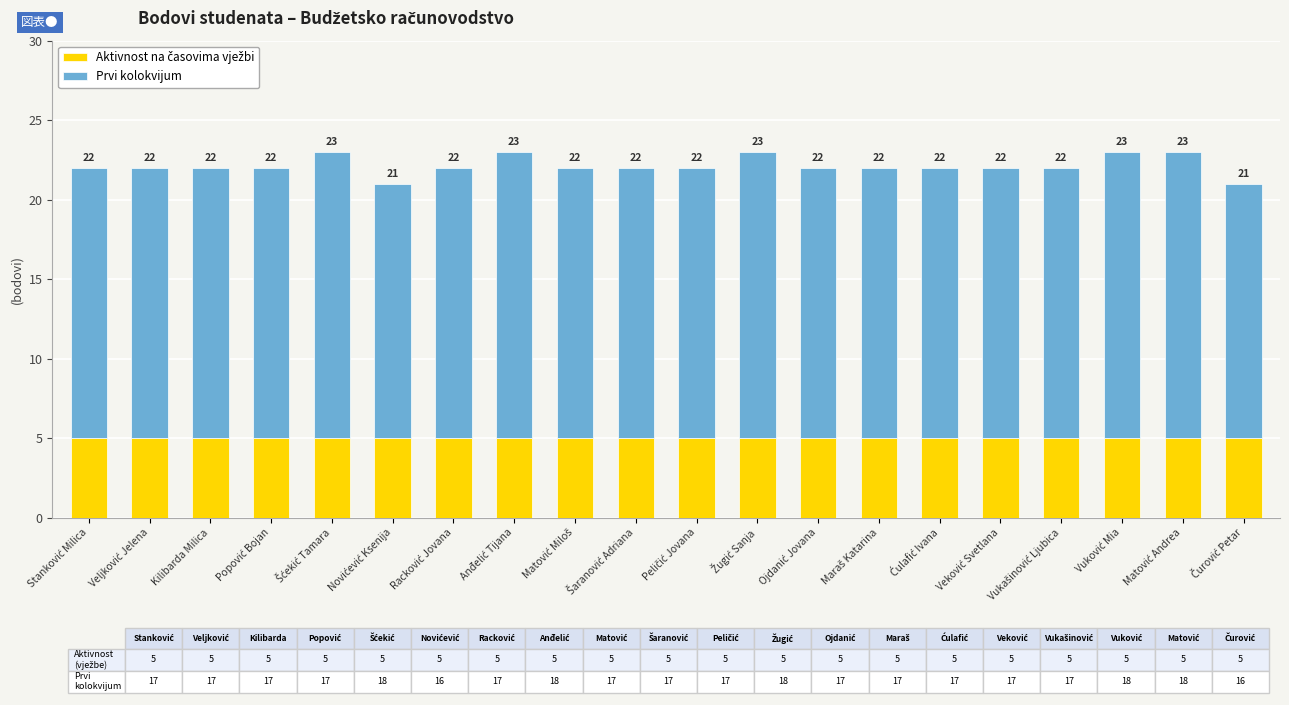

Where does the Prvi kolokvijum series first go above 17?

Šćekić Tamara